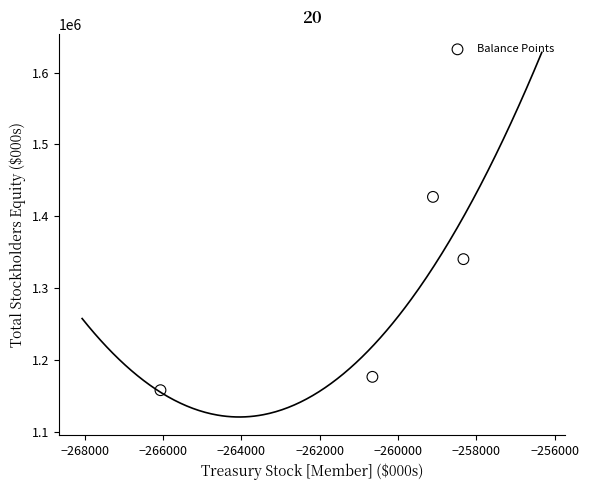

What is the range of Y values (max minus min)?

269048